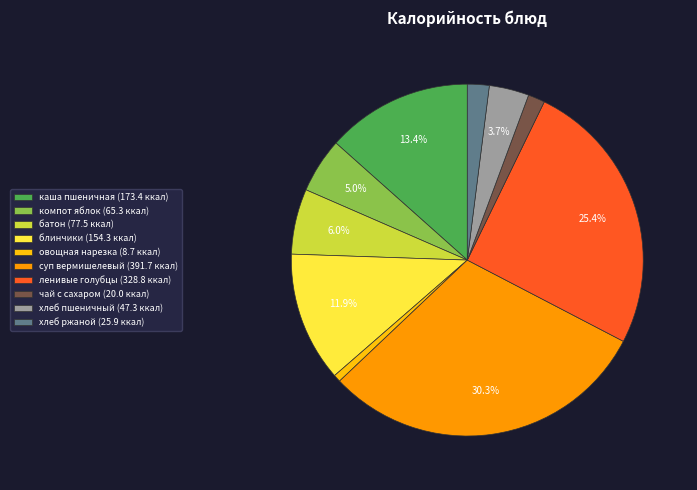

Does суп вермишелевый (391.7 ккал) account for over 50% of the chart?

No